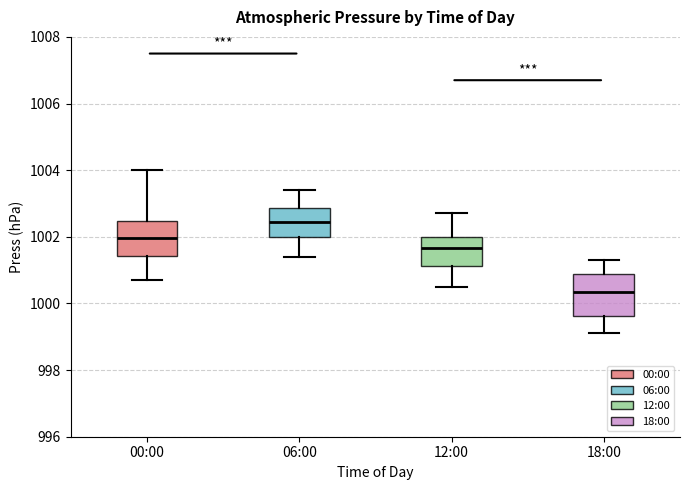

Reading left to right, transcribe this box plot: for each box, give where its median line is, the range the box spans, and where its two whiskers end, as read against the y-axis. The values are not printed on the chart, so give them approximately, as read against the axis.

00:00: median 1002.0, box 1001.4 to 1002.4, whiskers 1000.8 to 1004.0
06:00: median 1002.4, box 1002.0 to 1002.8, whiskers 1001.4 to 1003.4
12:00: median 1001.6, box 1001.2 to 1002.0, whiskers 1000.6 to 1002.8
18:00: median 1000.4, box 999.6 to 1000.8, whiskers 999.2 to 1001.4